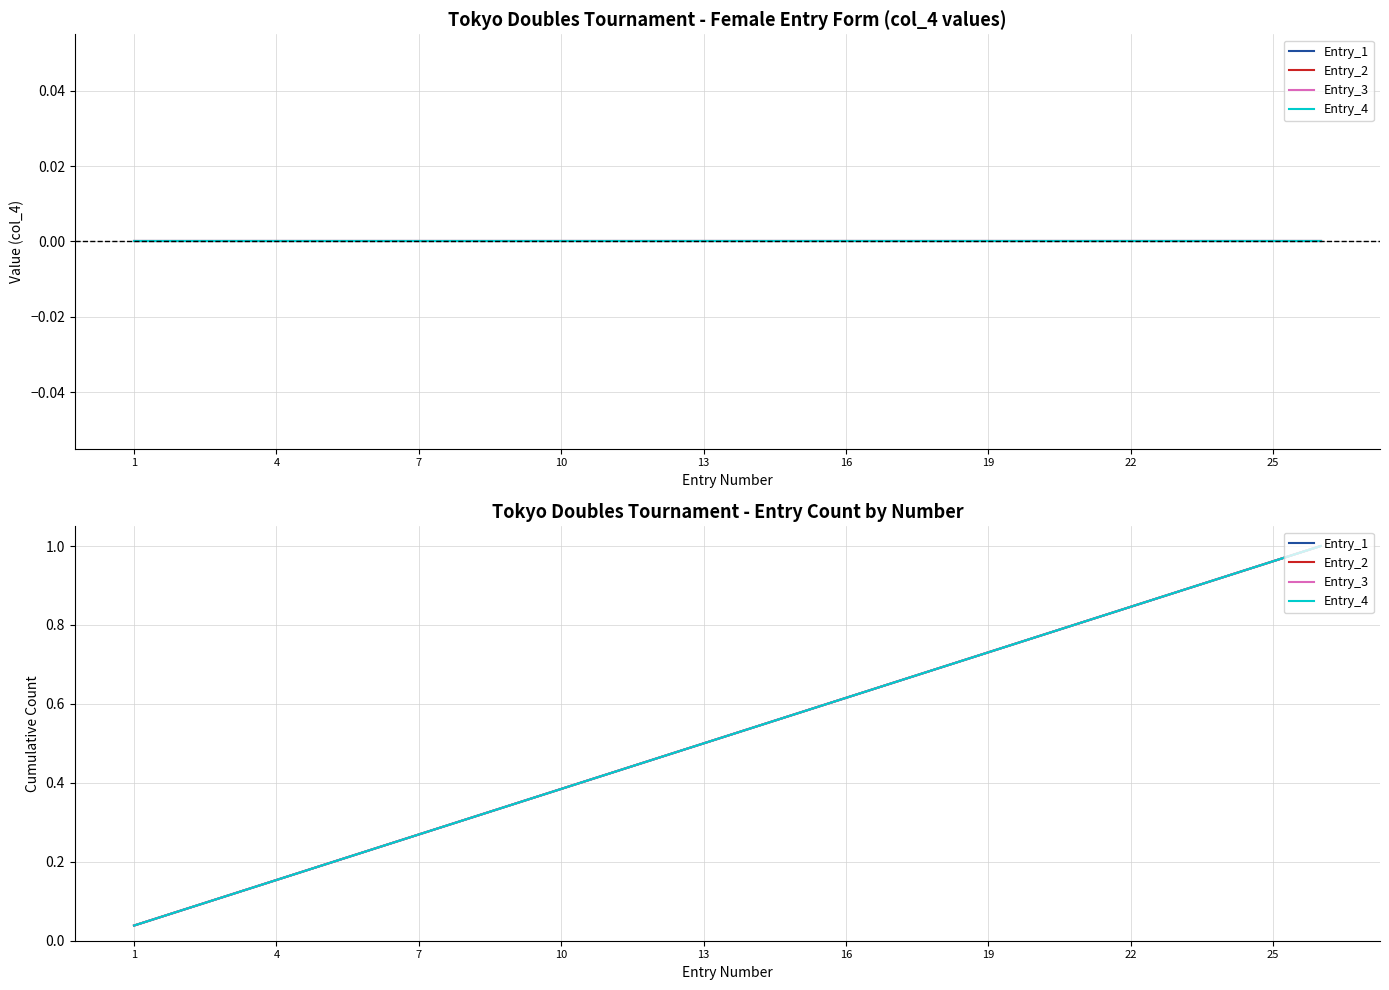

True or false: Entry_4 and Entry_1 intersect in this chart.

False